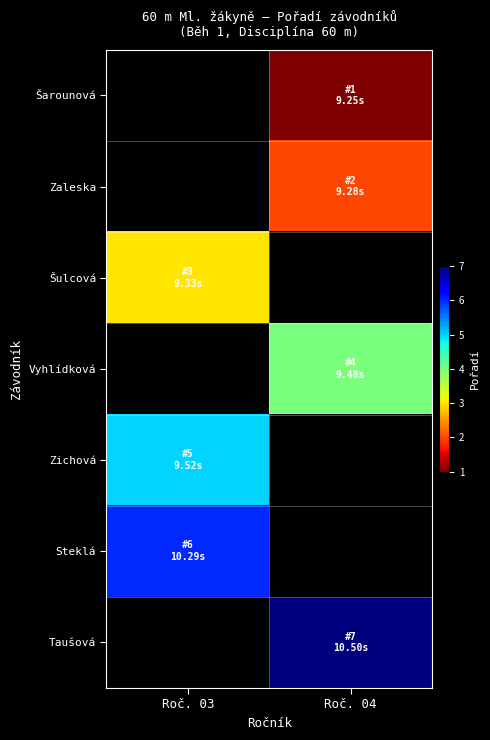

List the labels in order of row_2 value, largest first.

Roč. 03, Roč. 04